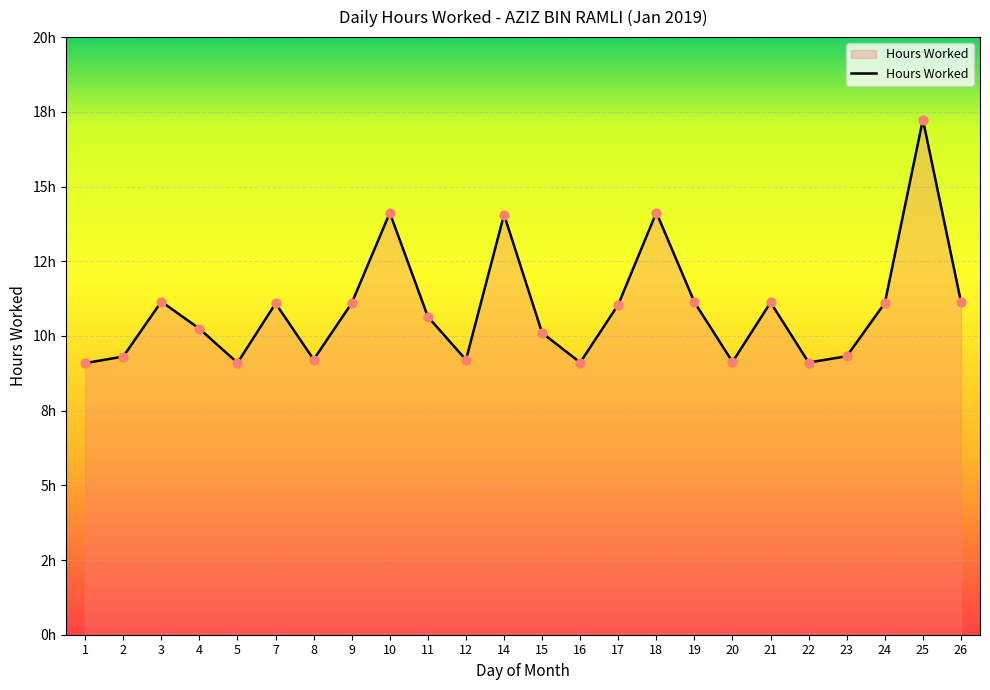

Does the chart have visible grid lines?

Yes